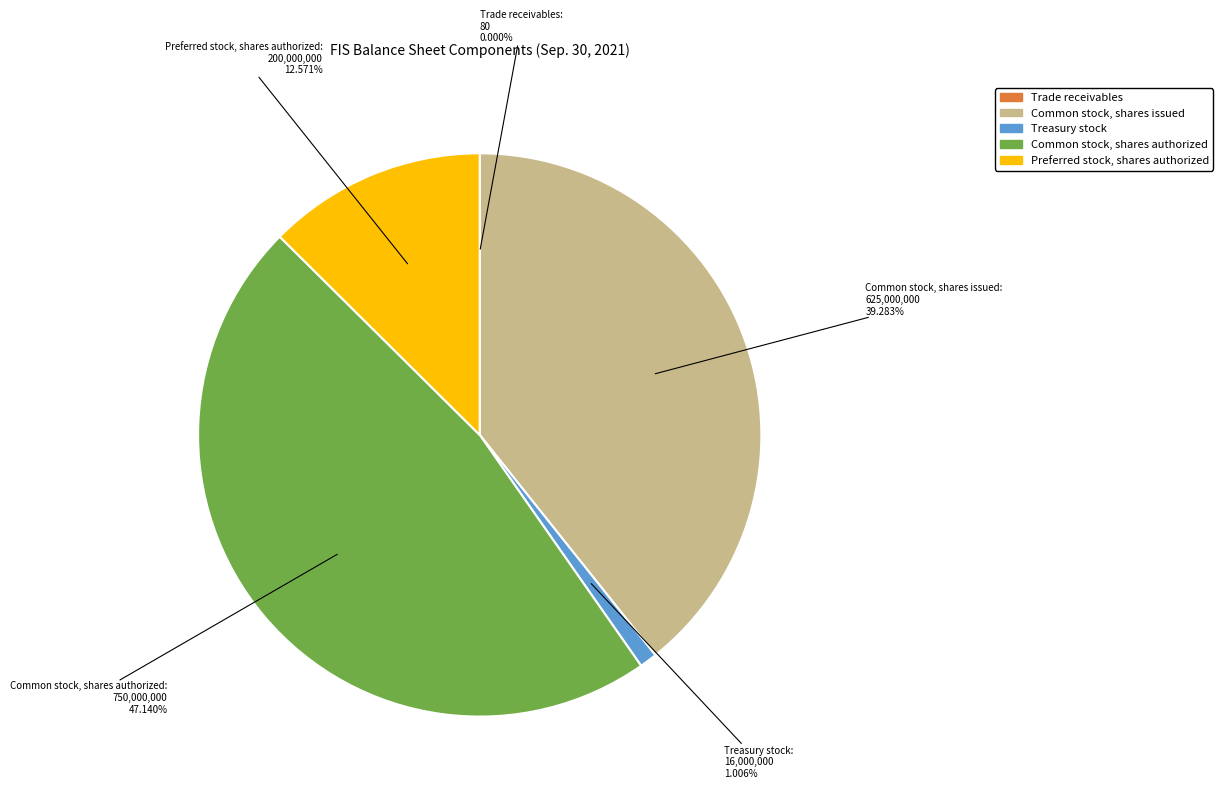

Is there any slice that represents more than half of the pie?

No